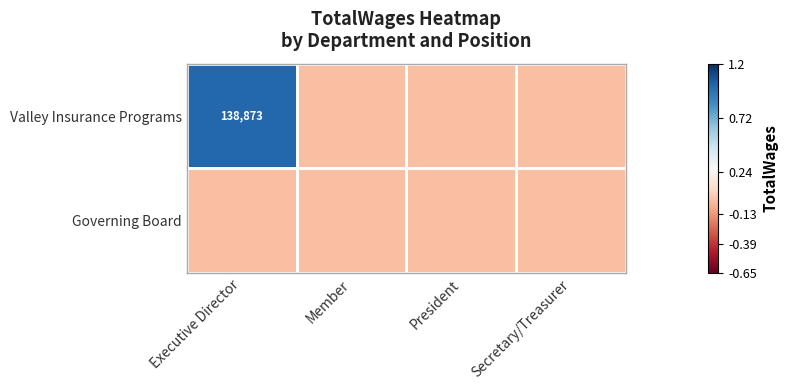

The value of Valley Insurance Programs at Executive Director is 138873. True or false?

True